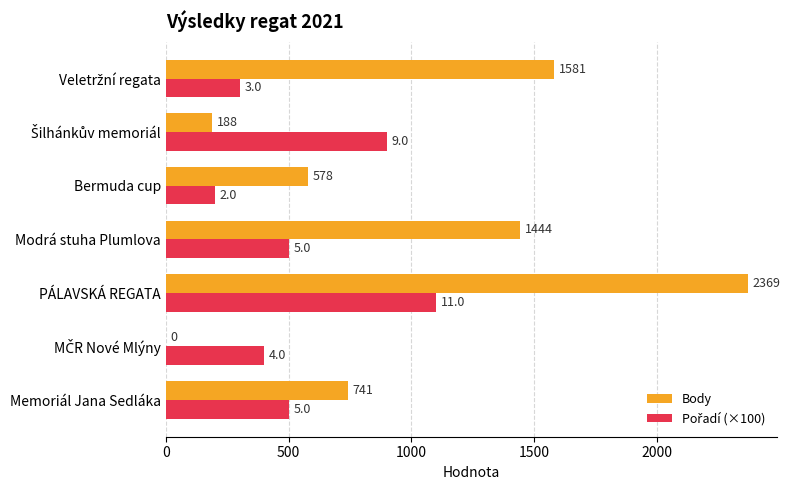

At which label is Body closest to 1184?

Modrá stuha Plumlova